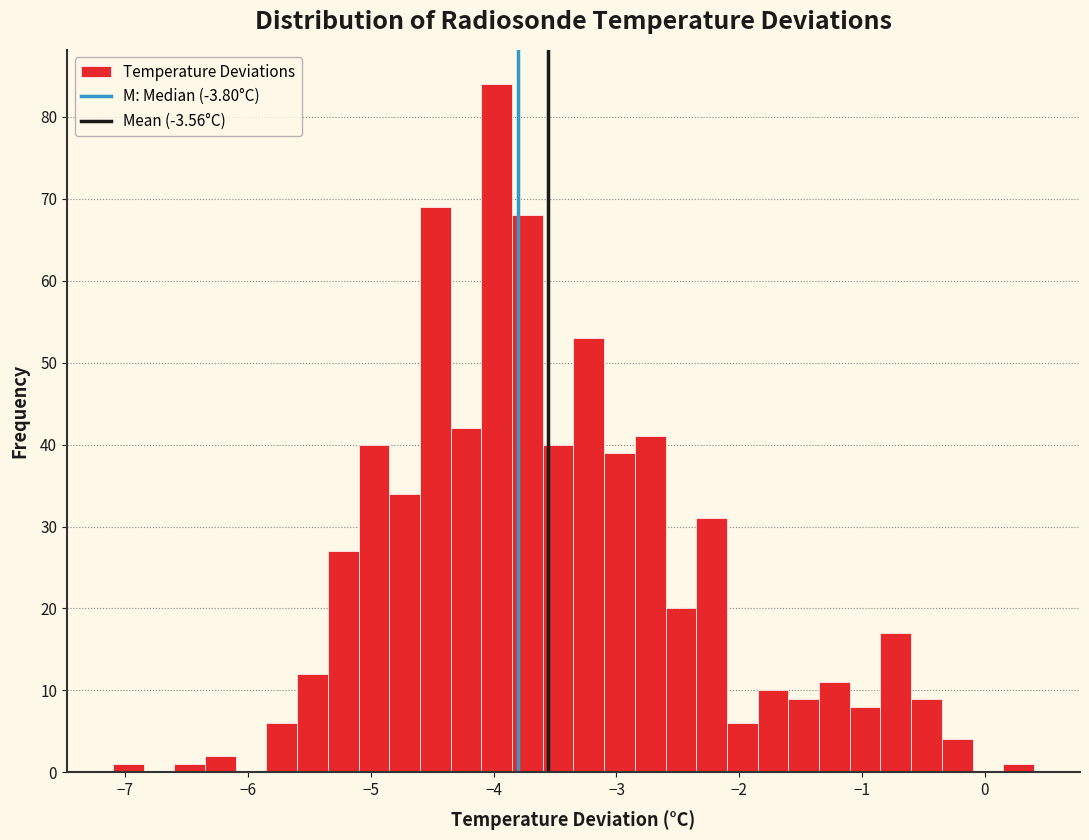

Read against the x-axis, roughly where is the centre of the tallest bar?

-4.0